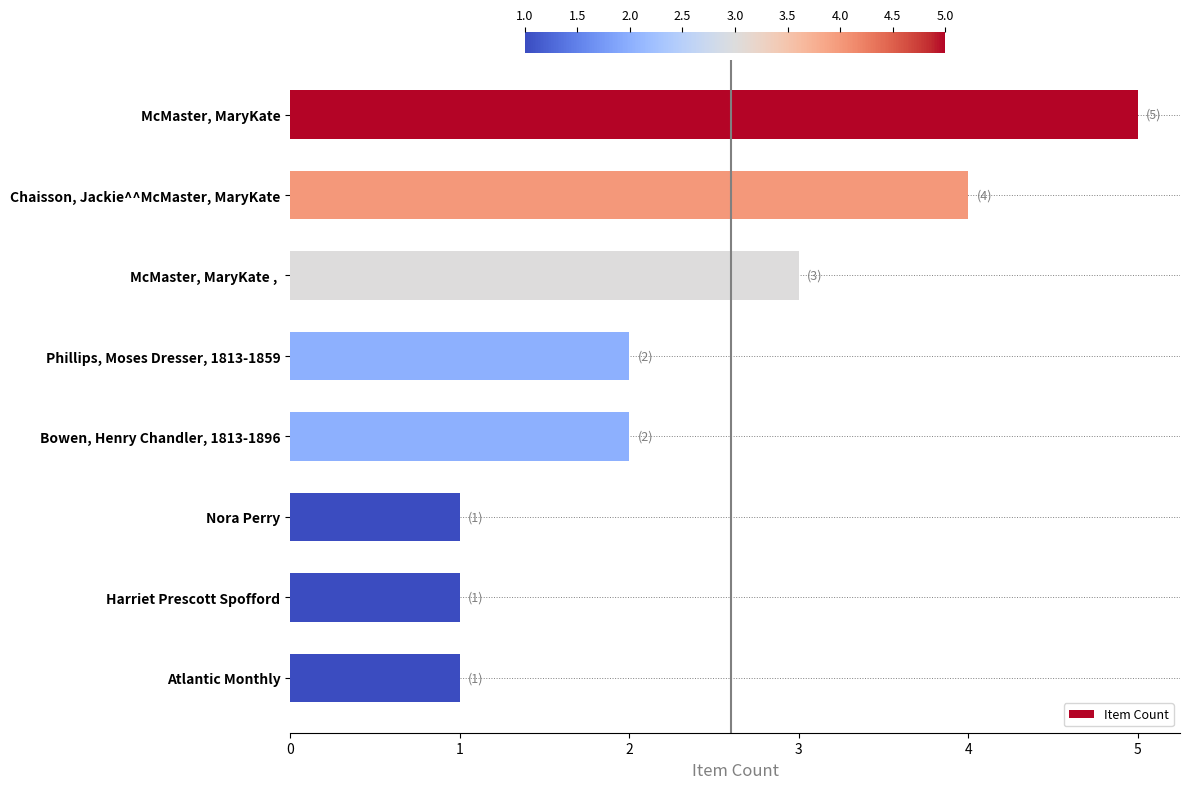

True or false: the data shows 0 at Harriet Prescott Spofford.

False